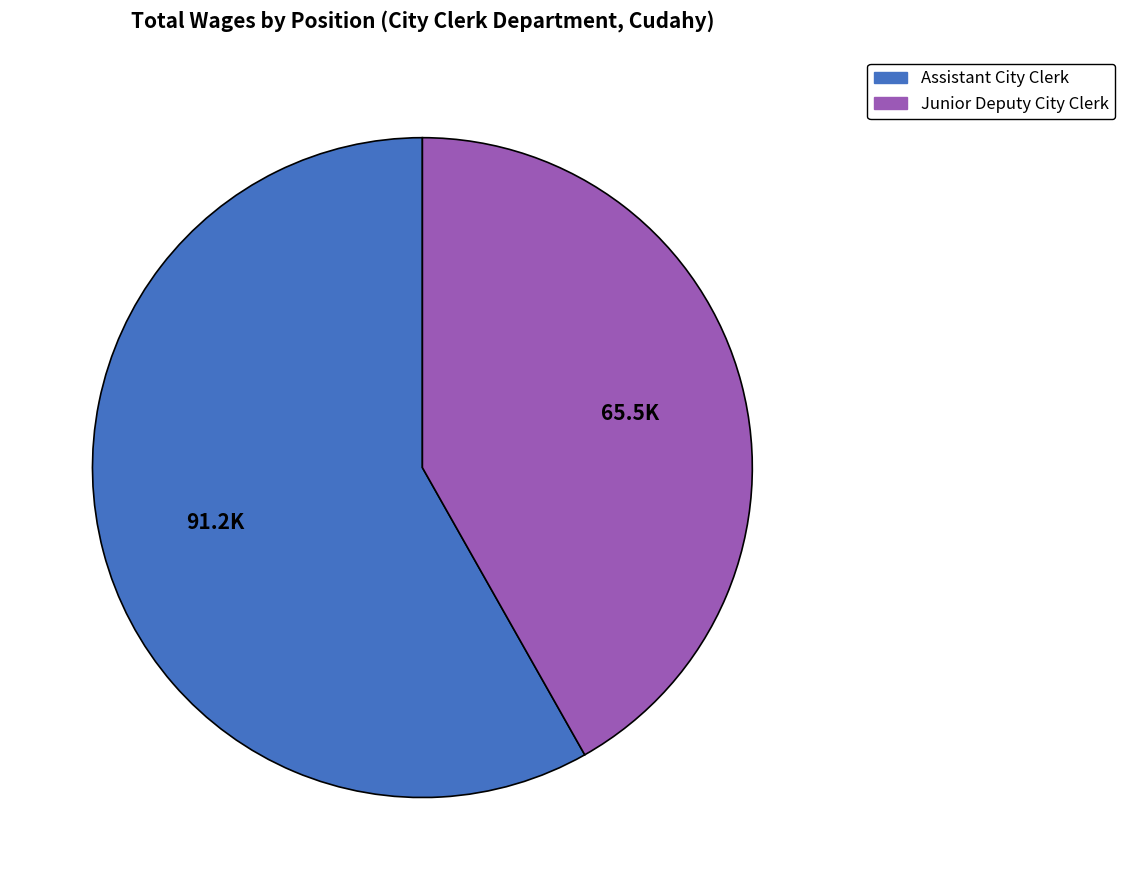

Count the number of slices in the pie.

2